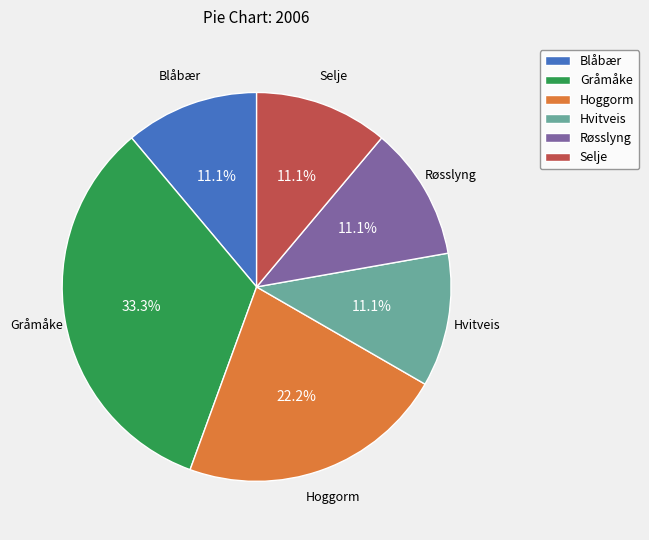

Is it true that Gråmåke is 39% of the pie?

False